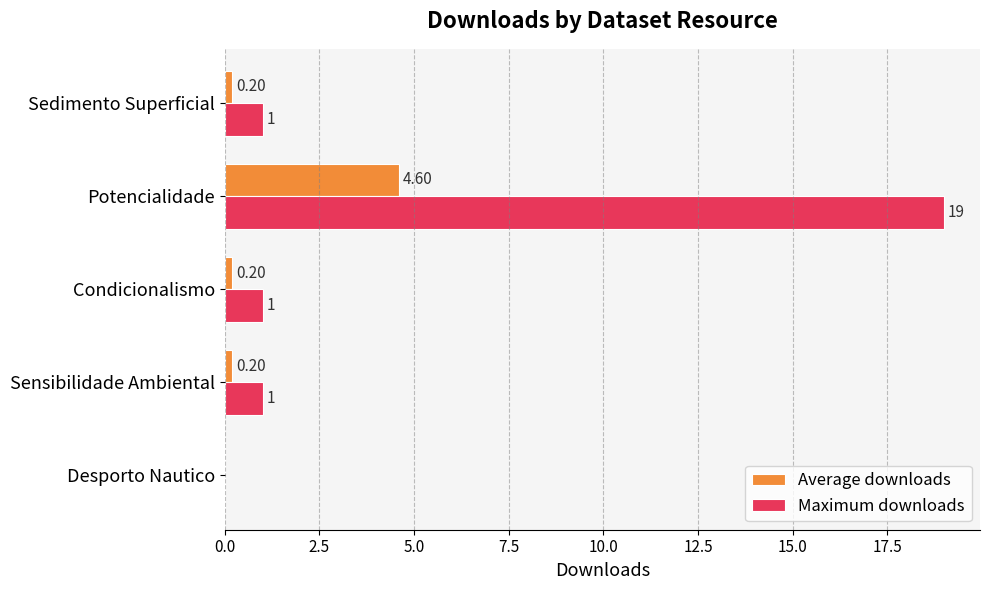

How many values in the Average downloads series exceed 0?

4